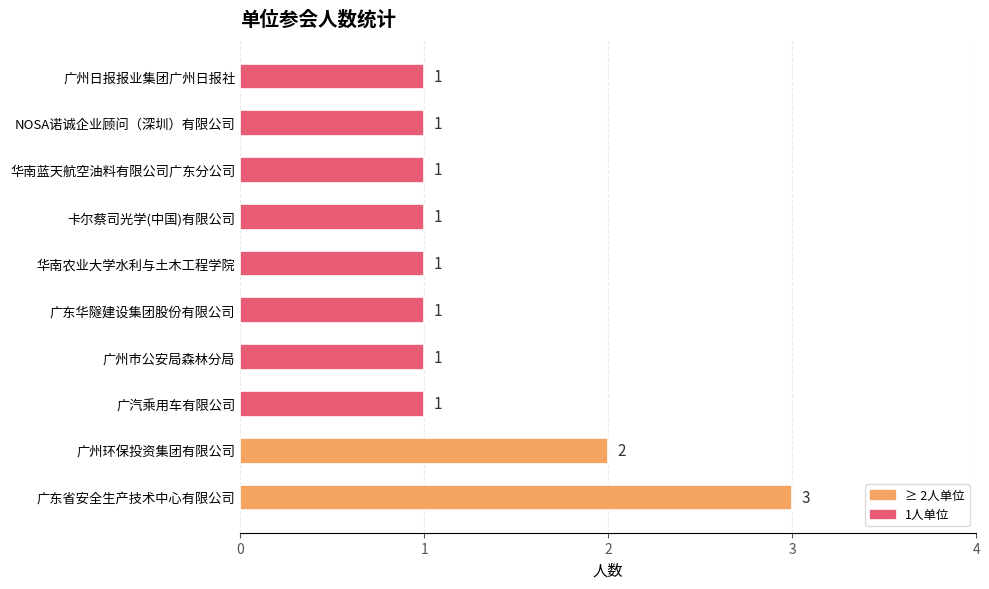

The chart shows a value of 0 at 广东华隧建设集团股份有限公司. True or false?

False